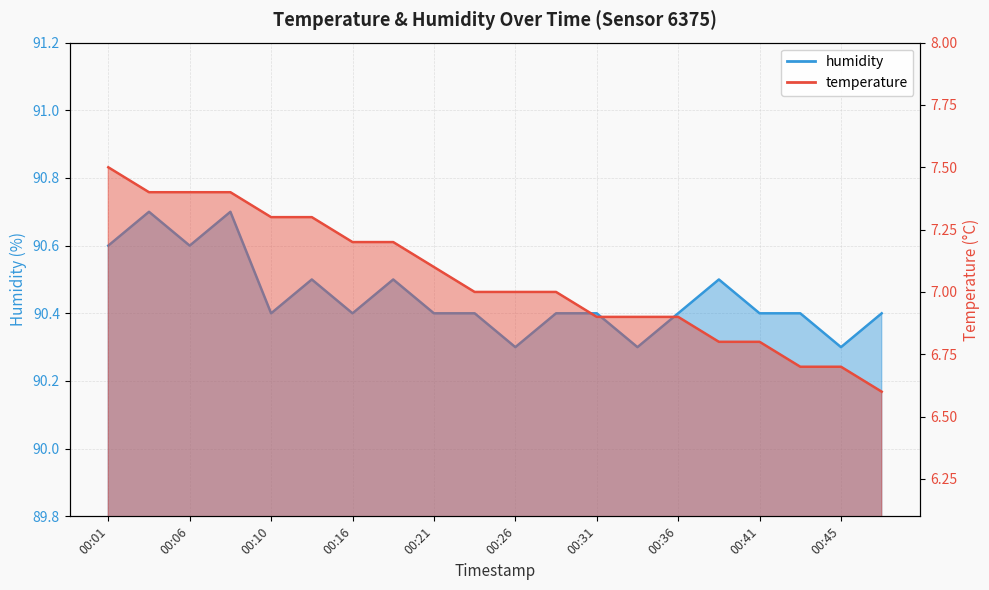

What is the difference between the maximum and minimum values in the temperature series?

0.9